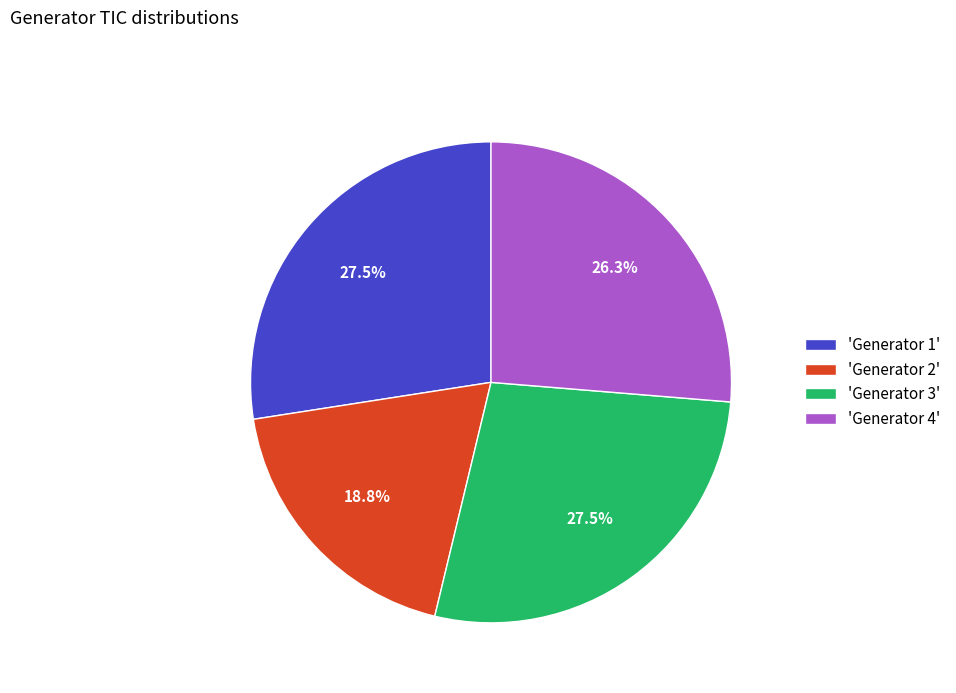

How many slices are in this pie chart?

4